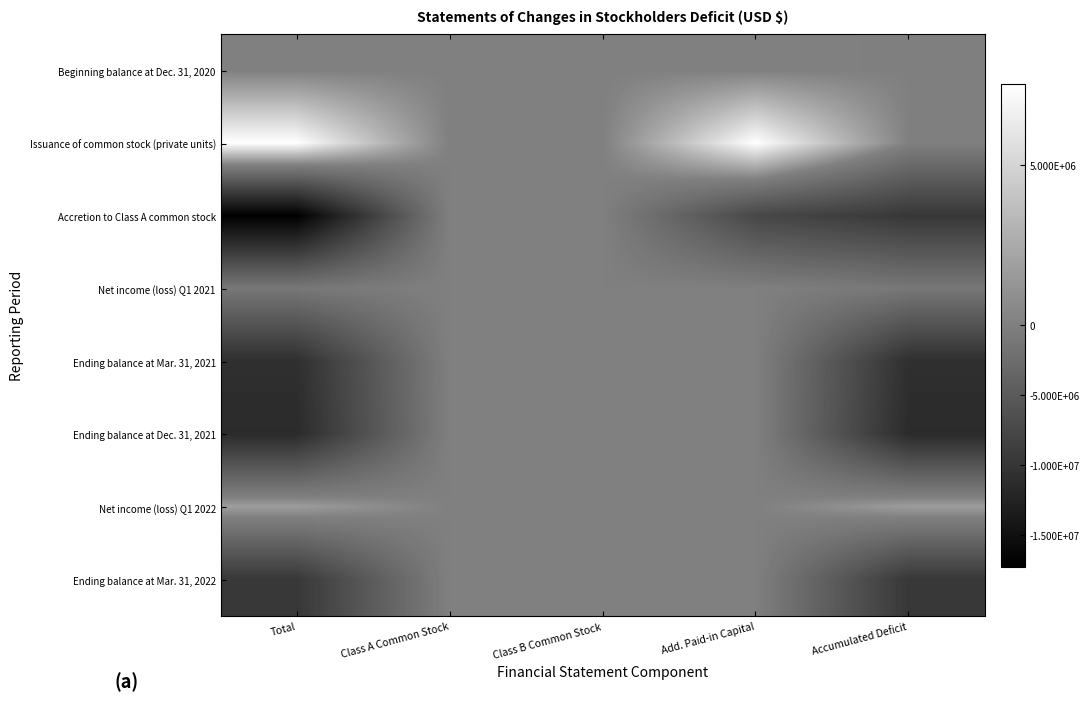

Rank the series at Class B Common Stock from lowest to highest value.

Issuance of common stock (private units), Accretion to Class A common stock, Net income (loss) Q1 2021, Net income (loss) Q1 2022, Beginning balance at Dec. 31, 2020, Ending balance at Mar. 31, 2021, Ending balance at Dec. 31, 2021, Ending balance at Mar. 31, 2022